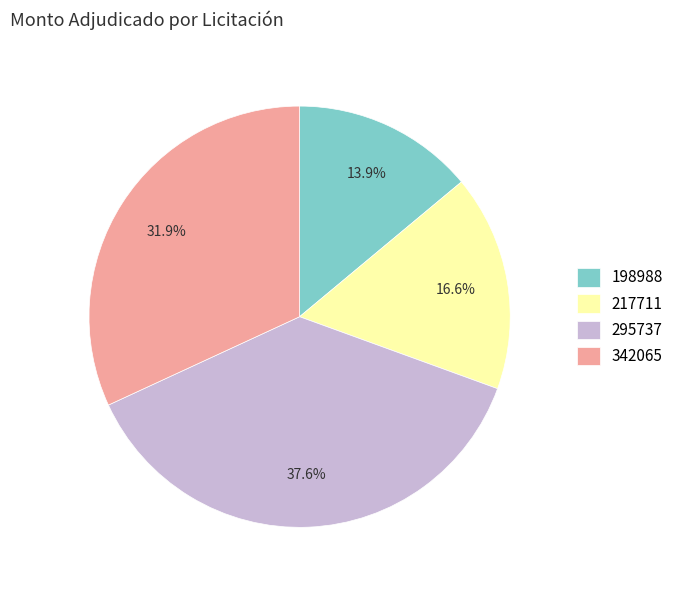

How many slices are in this pie chart?

4